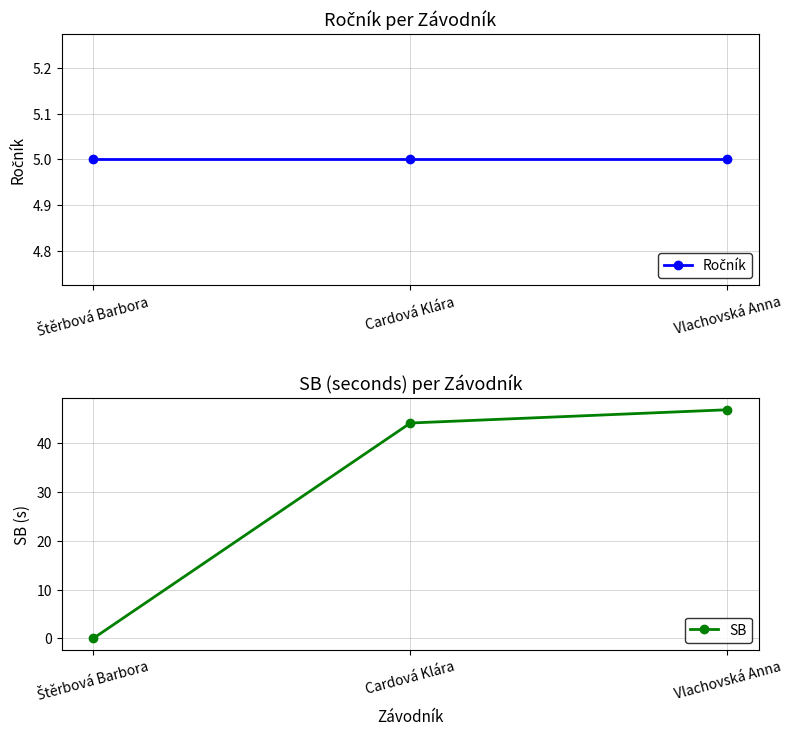

What is the difference between the SB values at Vlachovská Anna and Cardová Klára?

2.7